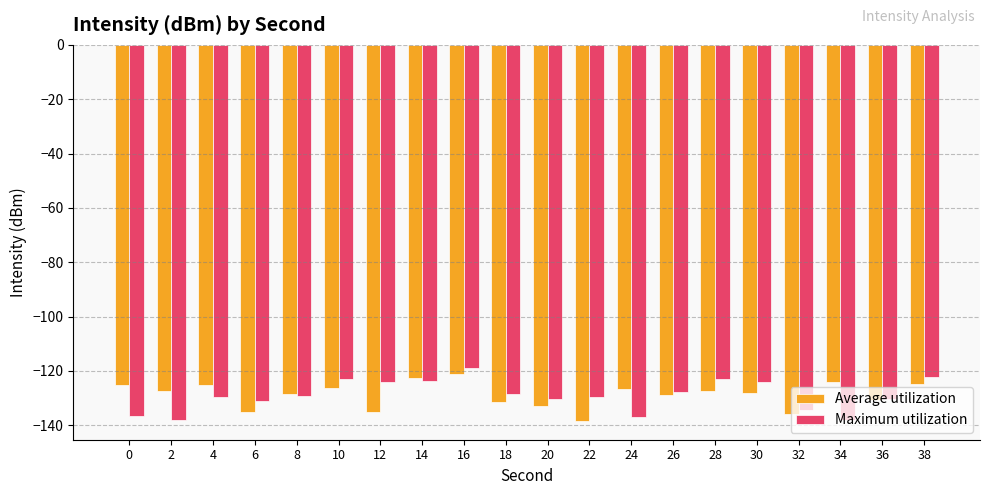

What is the value of the Maximum utilization bar at the 1st from the left?

-136.5